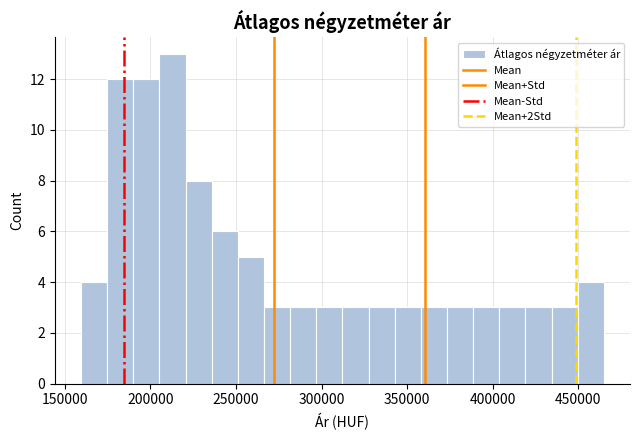

Read against the x-axis, roughly where is the centre of the tallest bar?

215000